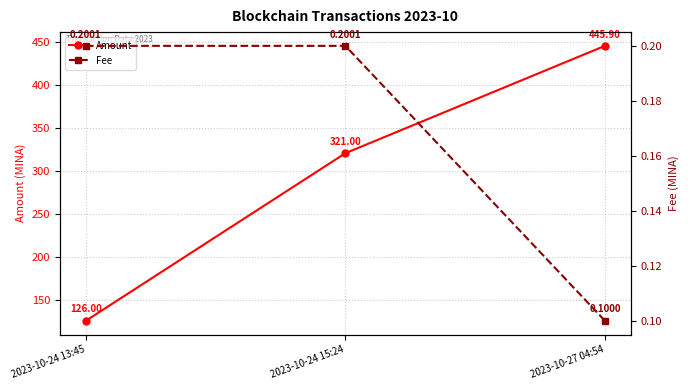

What is the greatest value displayed?

445.9